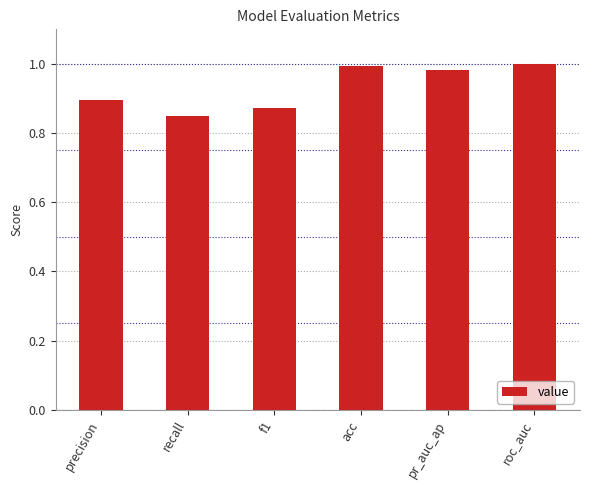

What is the difference between the maximum and second lowest values?

0.1